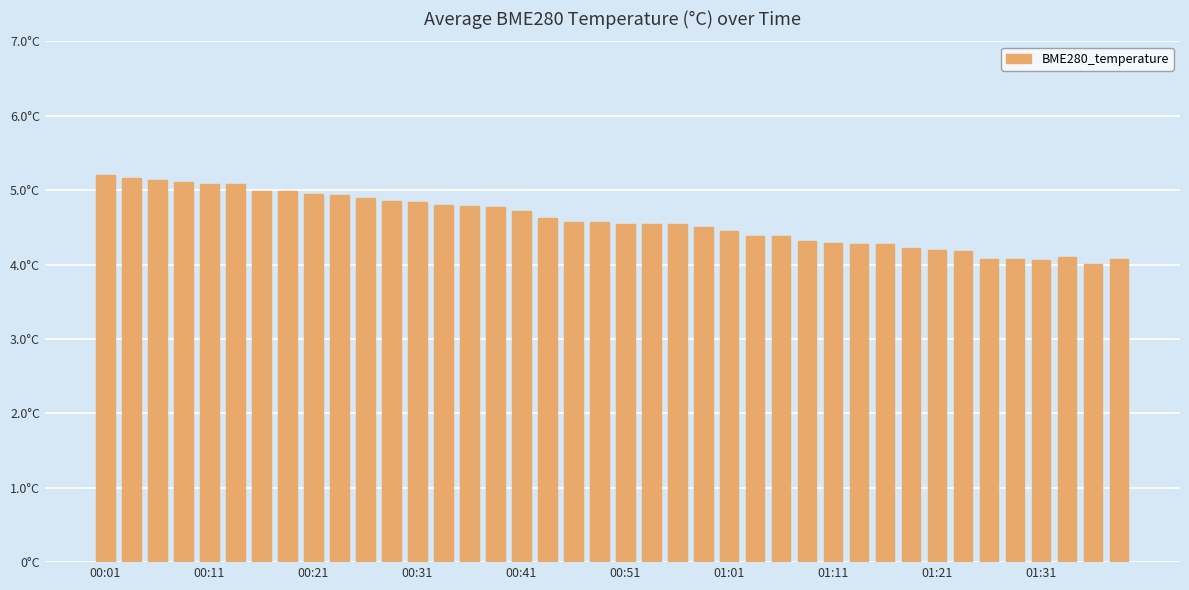

Are the bars horizontal?

No